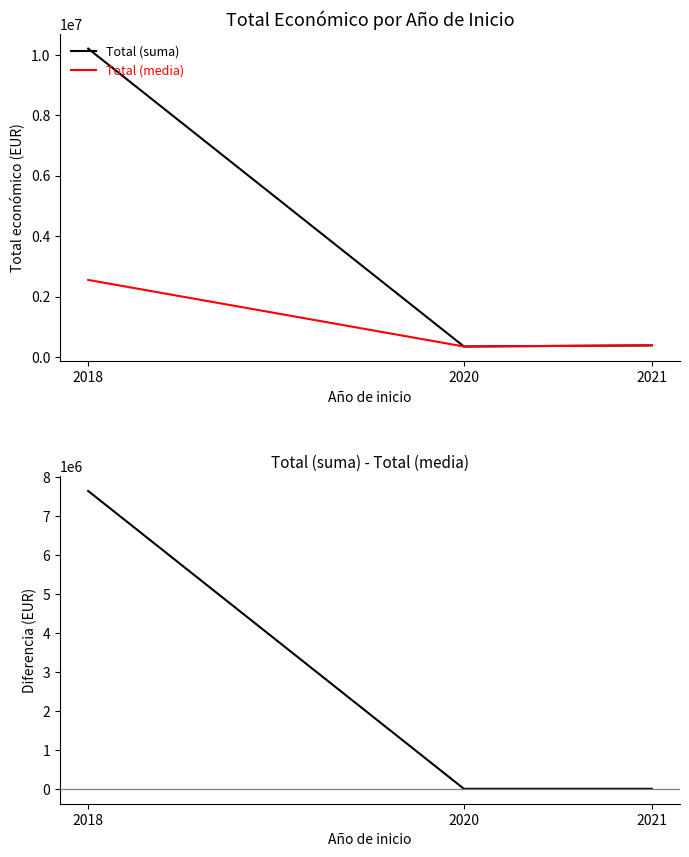

How many series are shown in this chart?

3